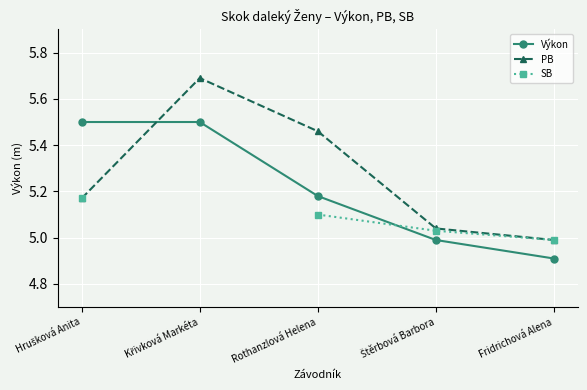

What is the value of the PB point at the 4th from the left?

5.0